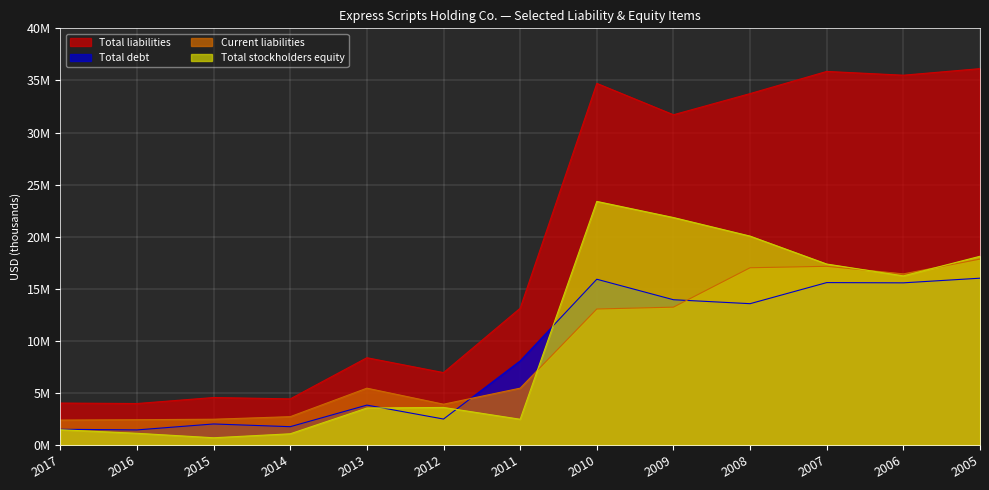

True or false: Total liabilities and Total debt intersect in this chart.

False